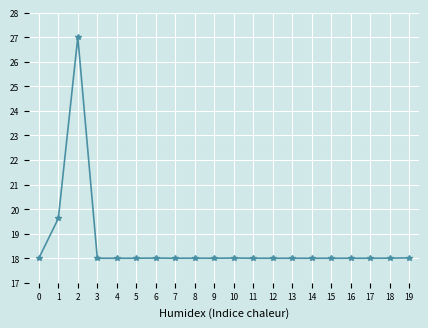

Is it true that the value at 5 is 18.0?

True